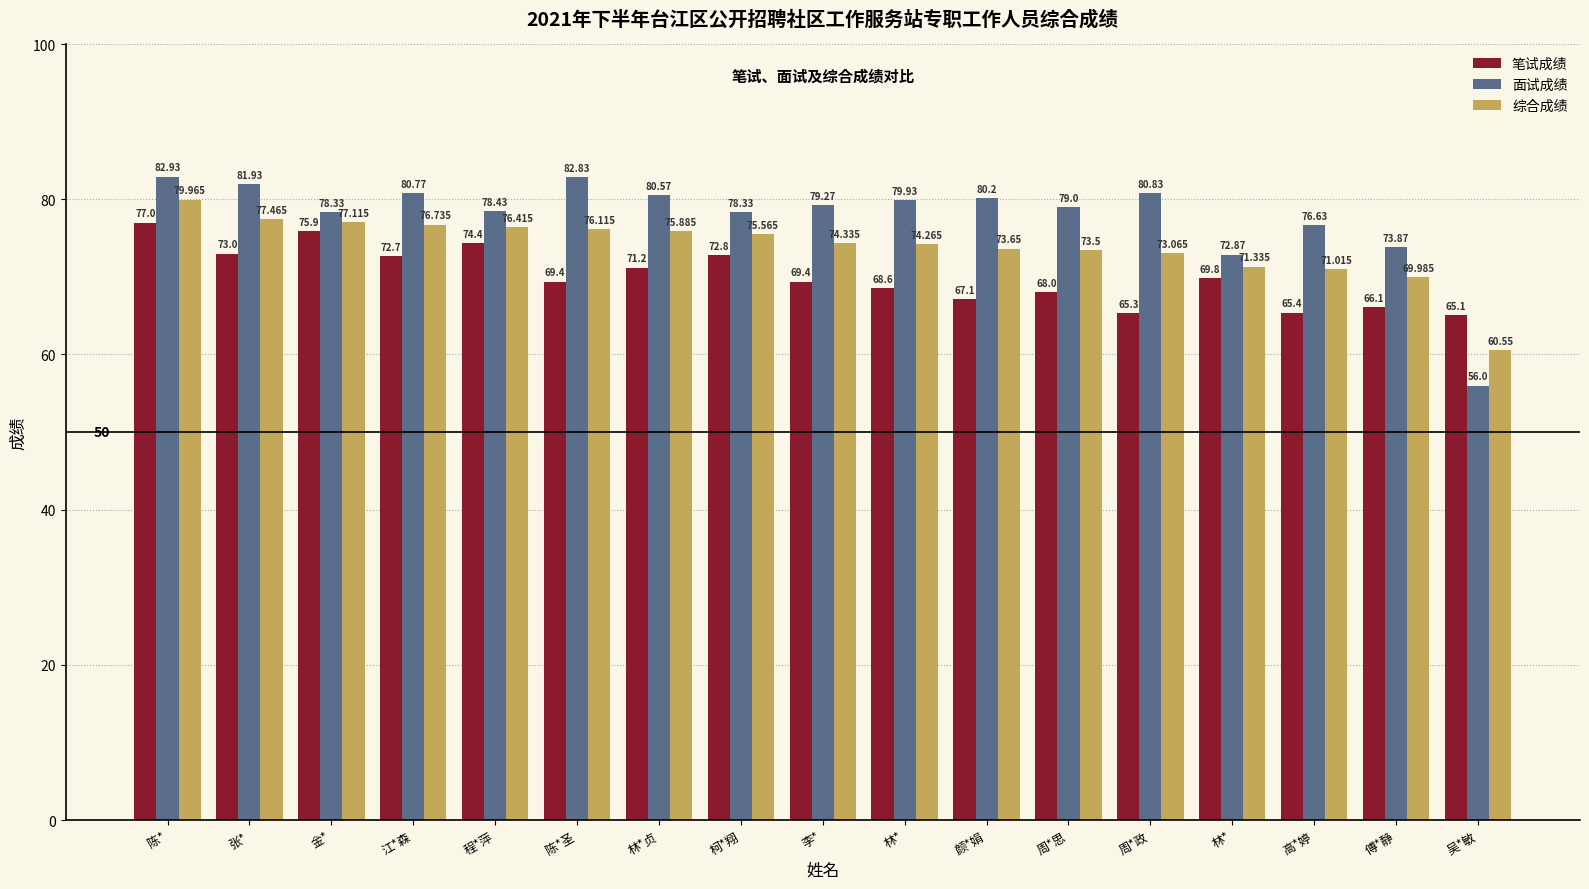

Which series has the largest total across all categories?

面试成绩